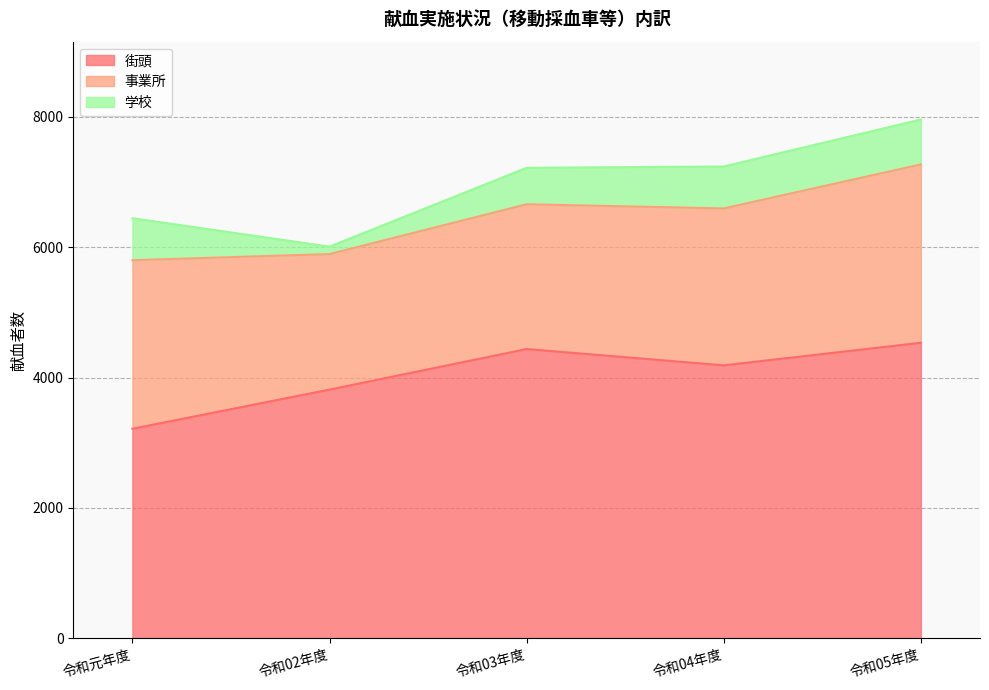

What is the sum of the 街頭 values at 令和05年度 and 令和04年度?

8722